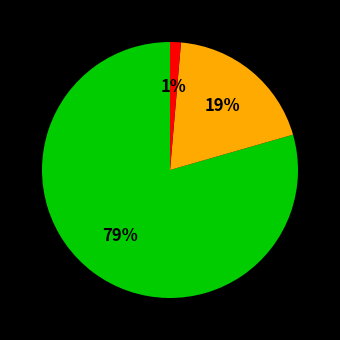

To the nearest percent, what is the average slice percentage?

33%